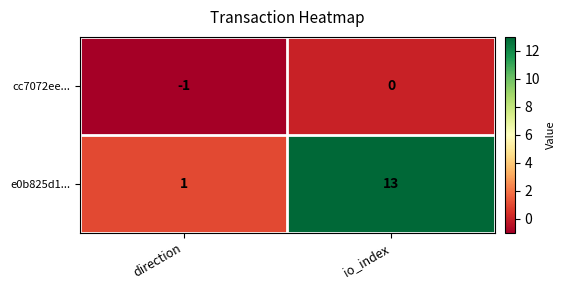

Between direction and io_index, which series saw the biggest shift?

e0b825d1...